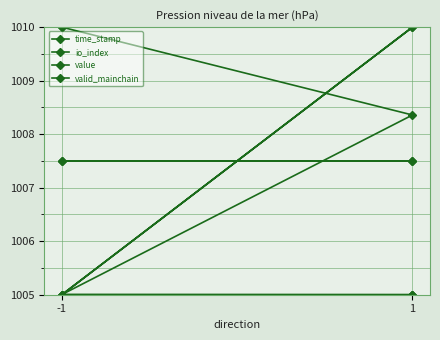

True or false: io_index has more than 1 interior local peaks.

False